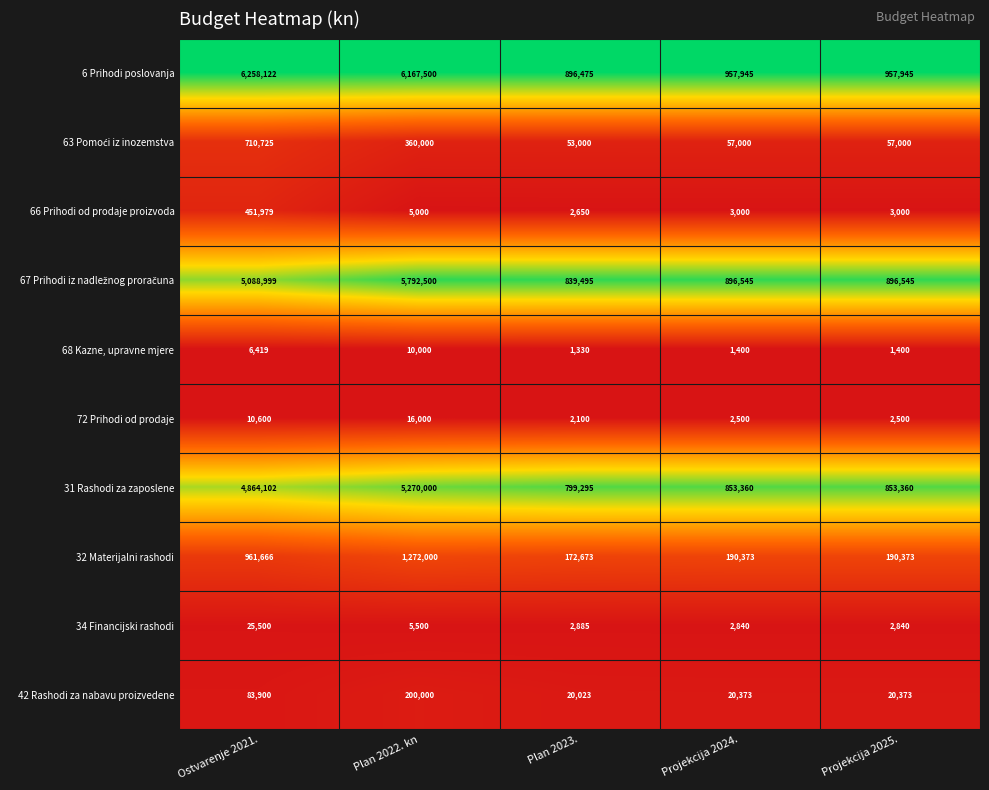

What is the minimum value shown in the chart?

1330